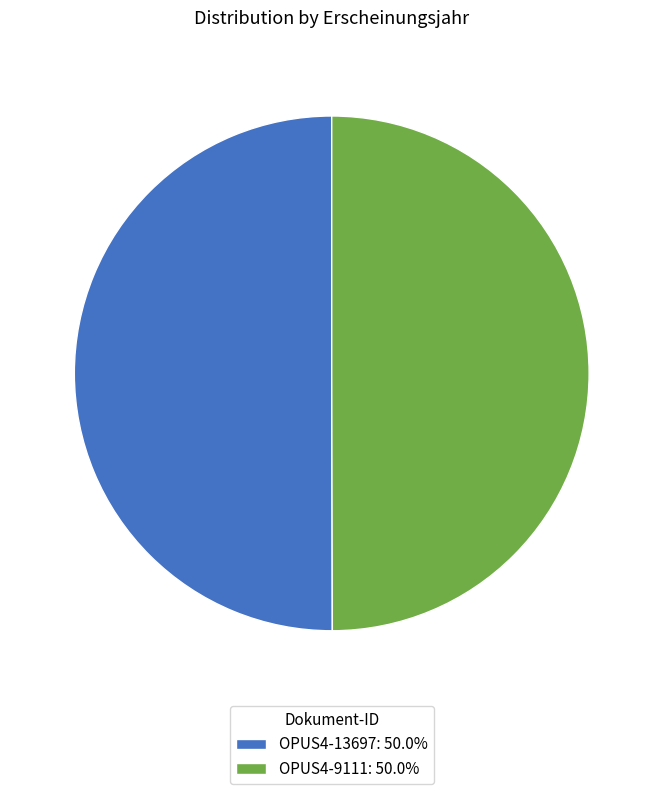

The OPUS4-9111 slice represents 62% of the pie. True or false?

False